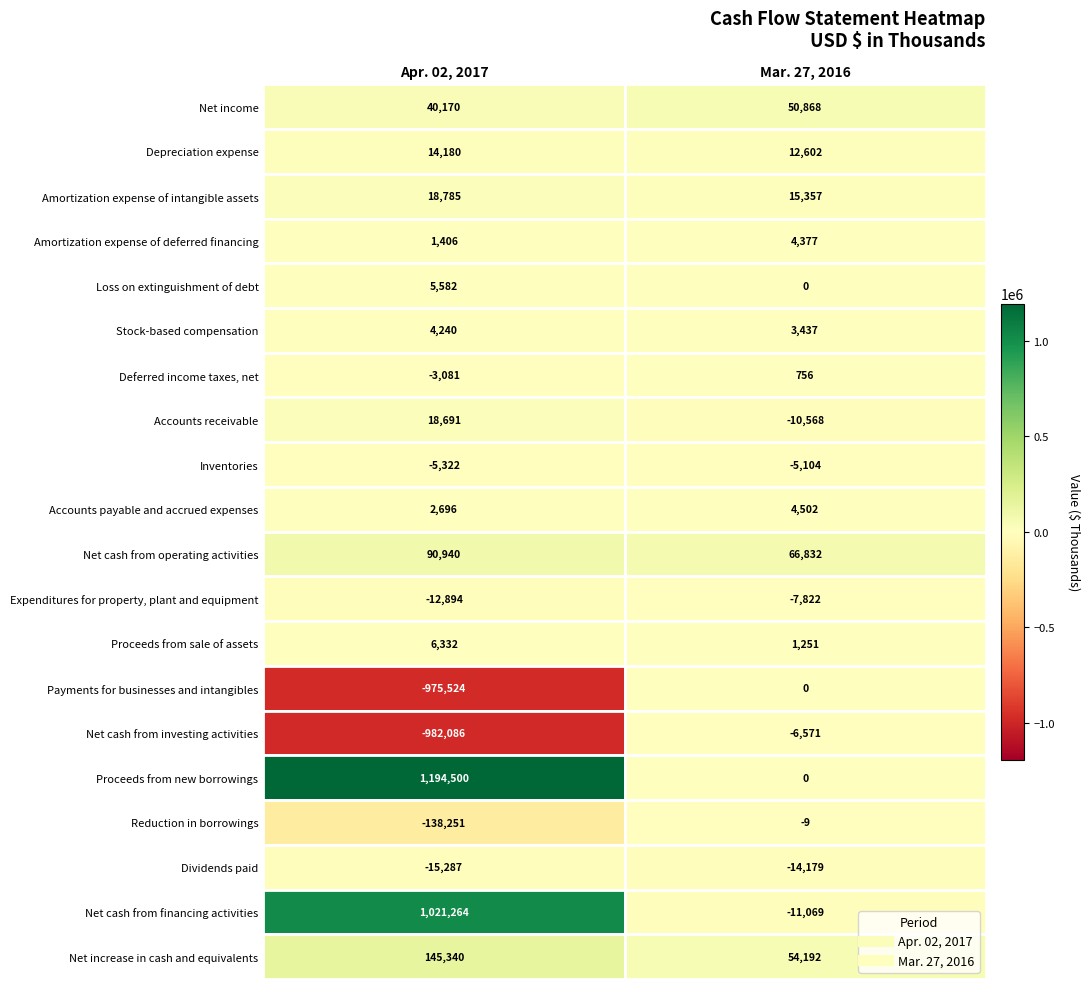

At which category is the sum across all series the highest?

Apr. 02, 2017